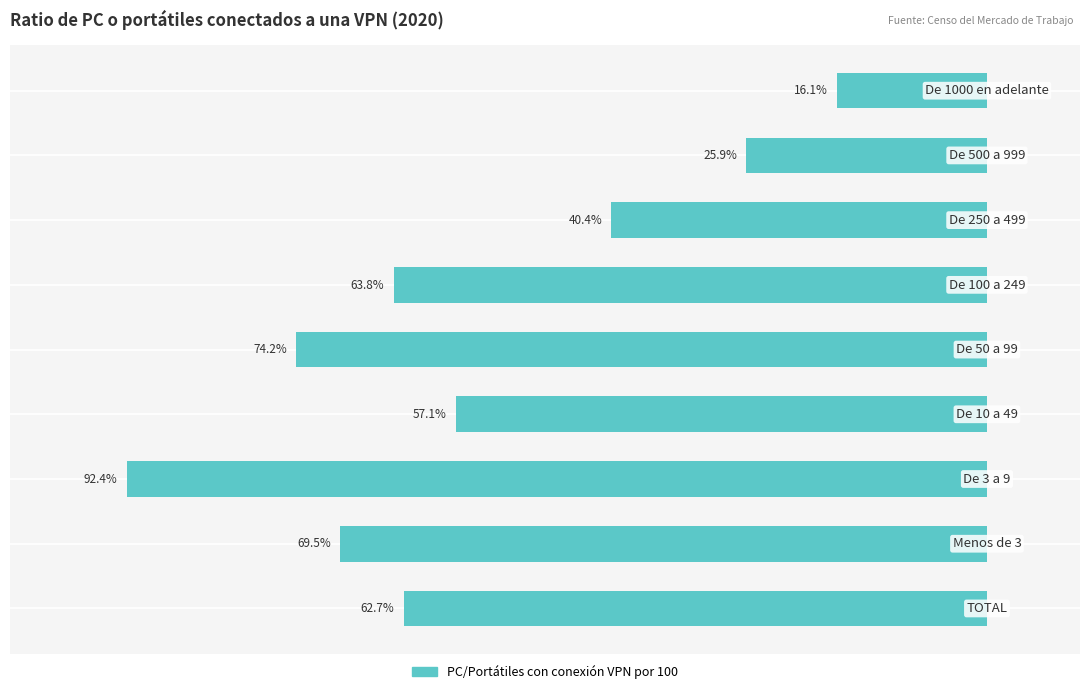

Count the number of categories in the chart.

9